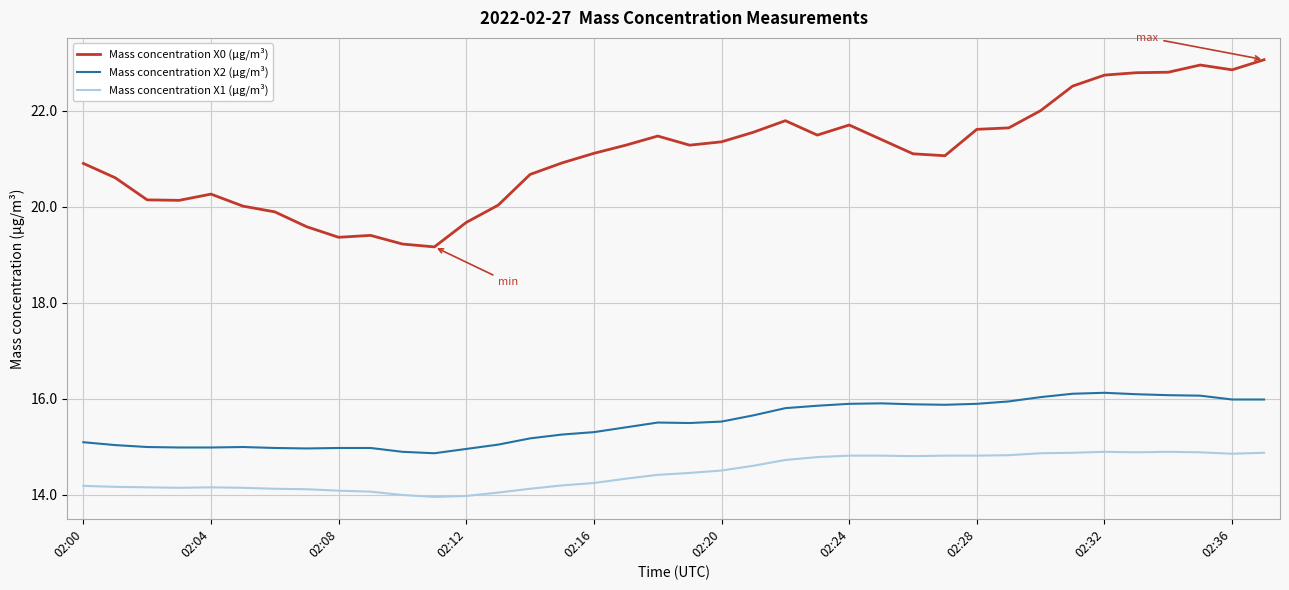

List the series in order of their peak value, lowest first.

Mass concentration X1 (μg/m³), Mass concentration X2 (μg/m³), Mass concentration X0 (μg/m³)